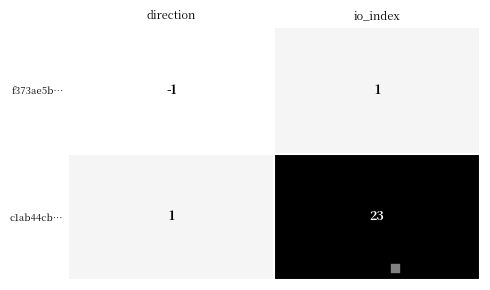

The value of c1ab44cb… at io_index is 38. True or false?

False